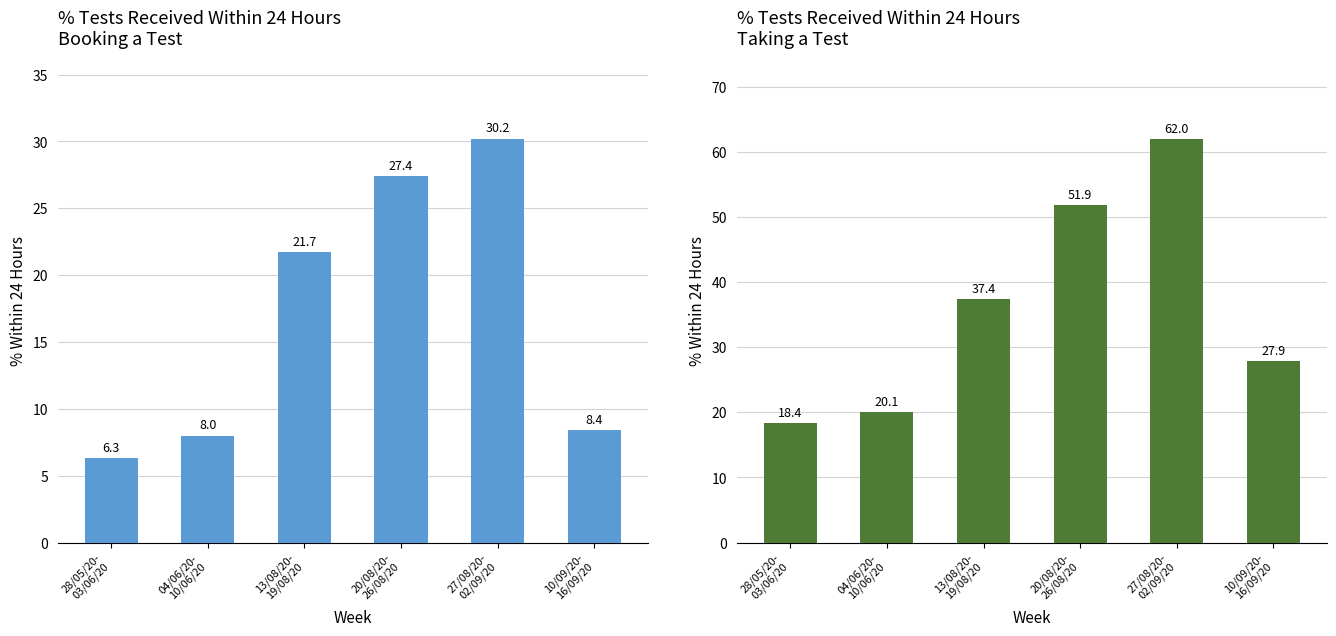

Reading left to right, extract all data points from this chart.

Within 24 hours (Booking): 28/05/20-
03/06/20=6.3	04/06/20-
10/06/20=8.0	13/08/20-
19/08/20=21.7	20/08/20-
26/08/20=27.4	27/08/20-
02/09/20=30.2	10/09/20-
16/09/20=8.4
Within 24 hours (Taking): 28/05/20-
03/06/20=18.4	04/06/20-
10/06/20=20.1	13/08/20-
19/08/20=37.4	20/08/20-
26/08/20=51.9	27/08/20-
02/09/20=62.0	10/09/20-
16/09/20=27.9